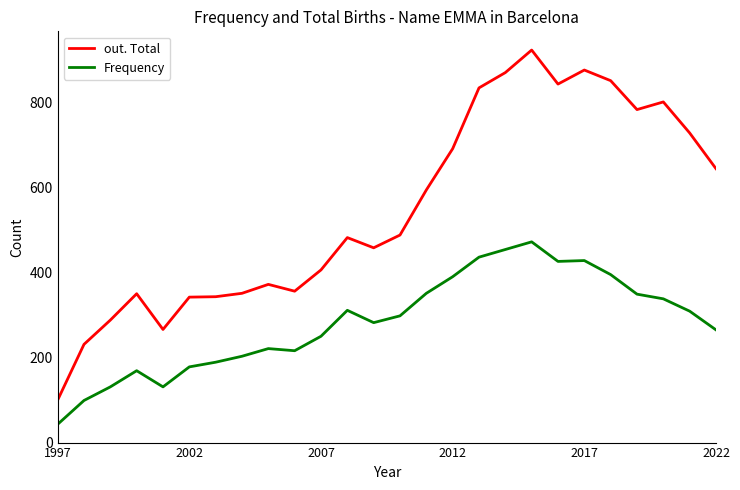

Rank the series by their average value, from highest to lowest.

out. Total, Frequency